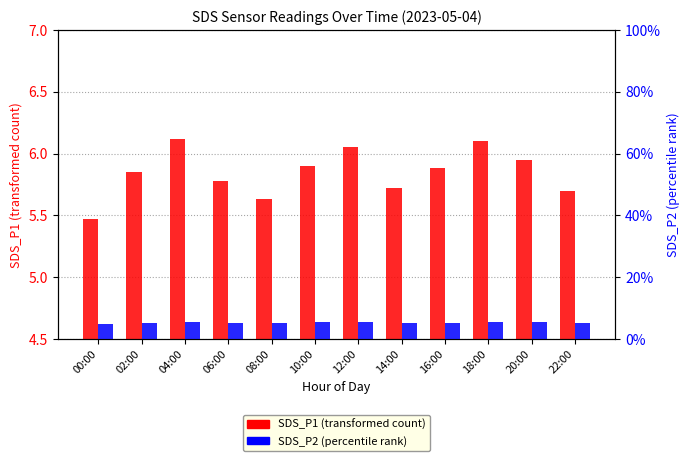

What is the label of the 6th bar from the right?

12:00